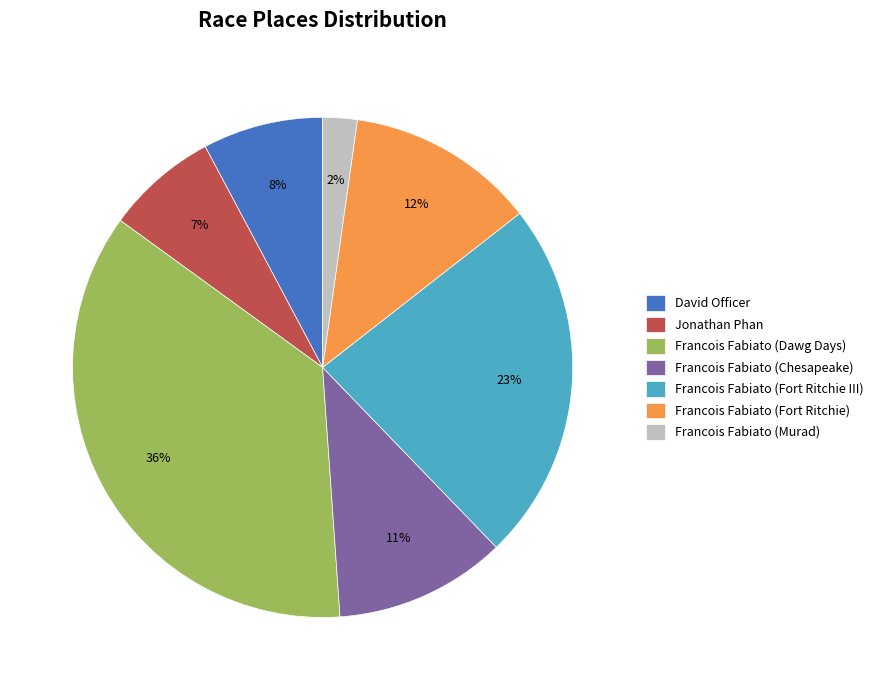

How many segments does this pie chart have?

7